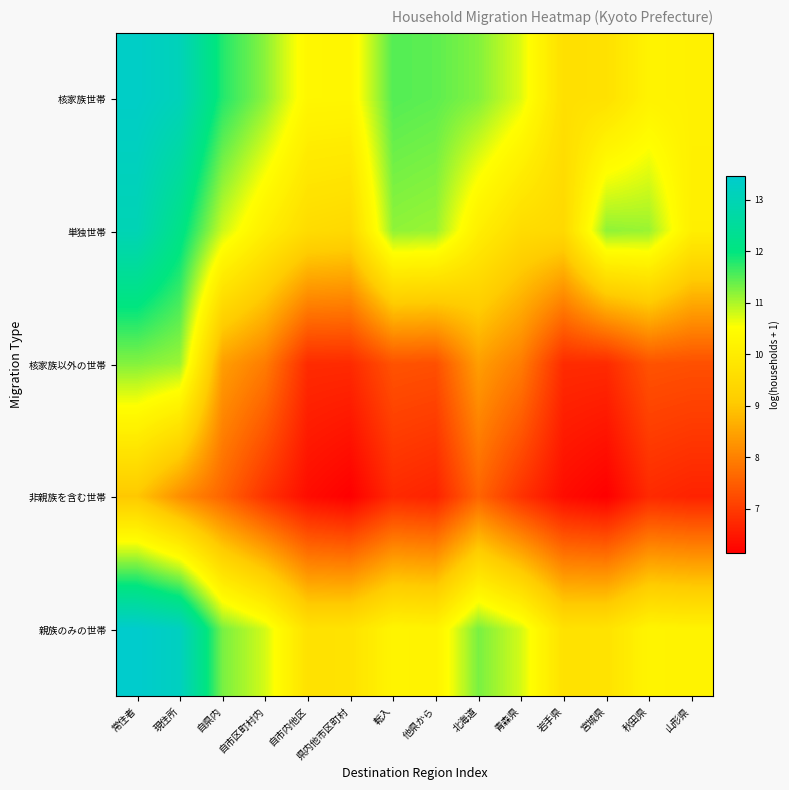

Between 常住者 and 北海道, which is larger?

常住者